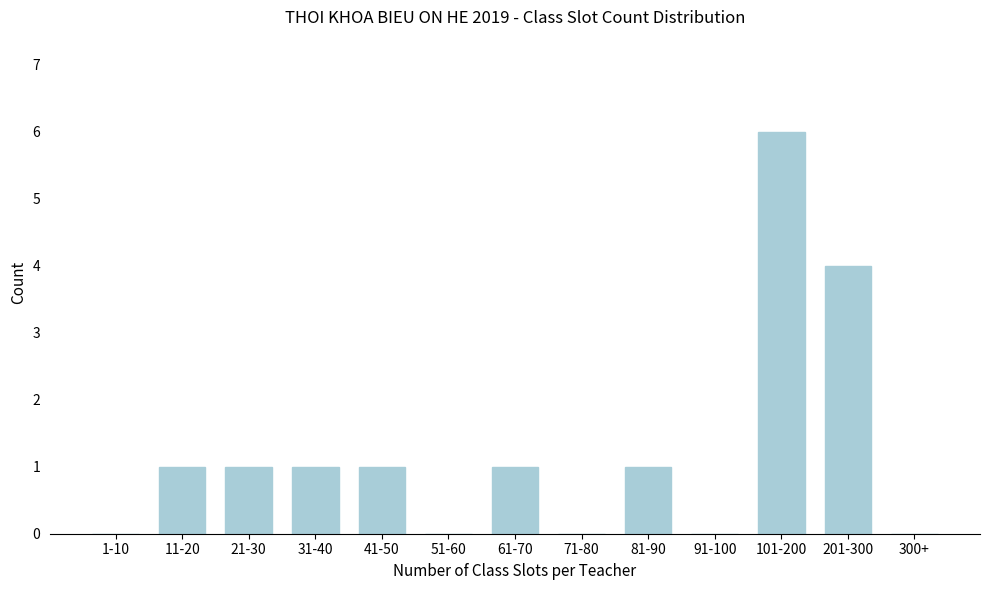

Reading left to right, transcribe all the data shown in this chart.

1-10=0	11-20=1	21-30=1	31-40=1	41-50=1	51-60=0	61-70=1	71-80=0	81-90=1	91-100=0	101-200=6	201-300=4	300+=0